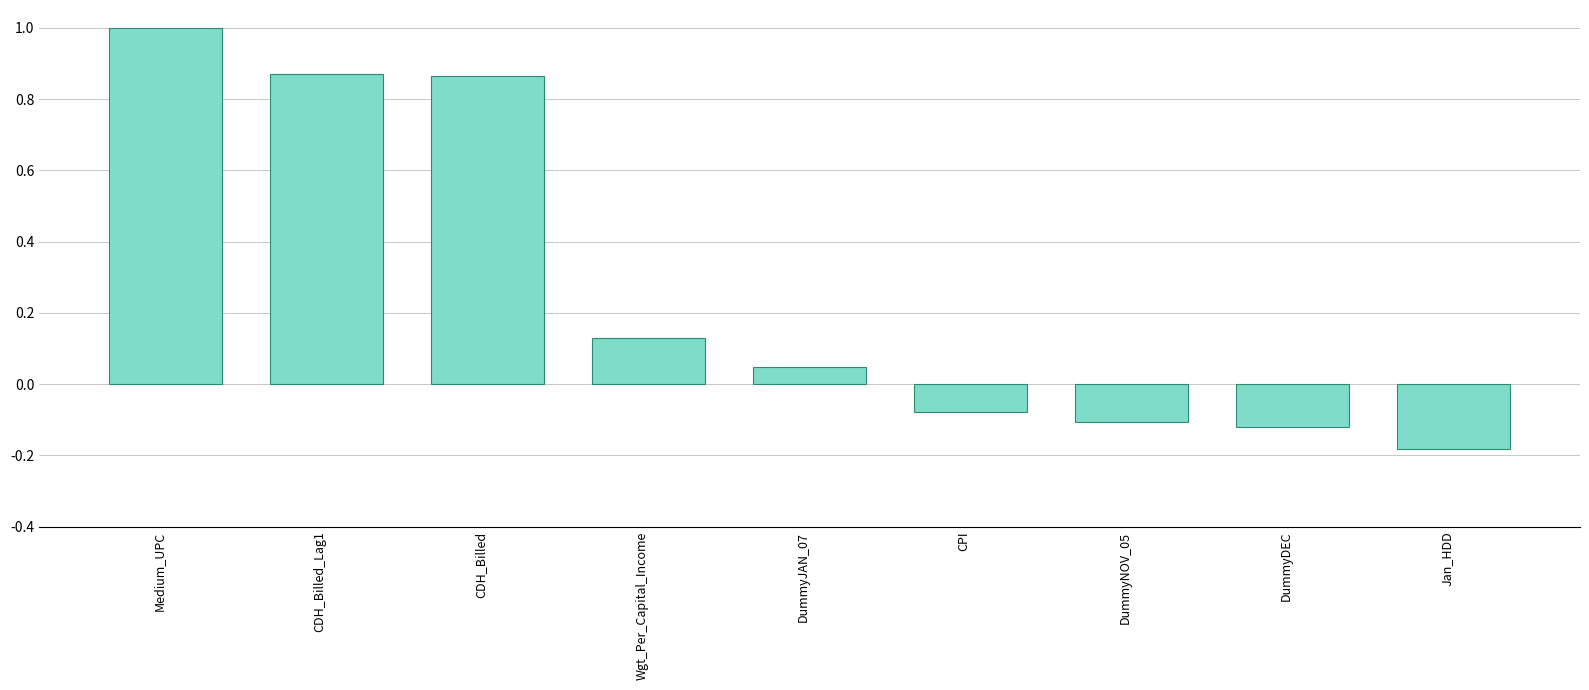

Is it true that the value at DummyJAN_07 is 0.1?

False